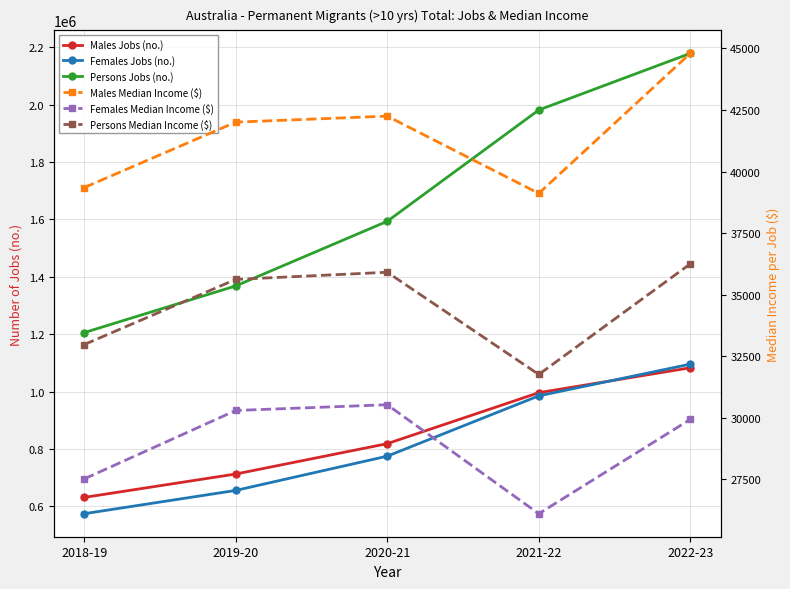

What is the difference between the second highest and second lowest values in the Females Median Income ($) series?

2780